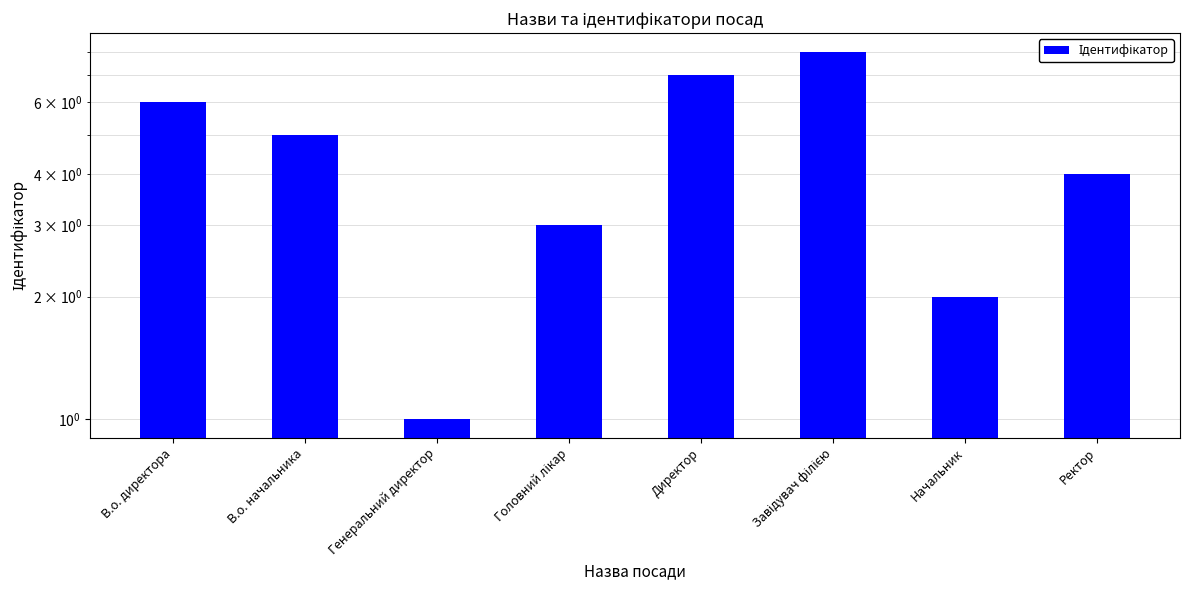

Between Начальник and Генеральний директор, which is larger?

Начальник